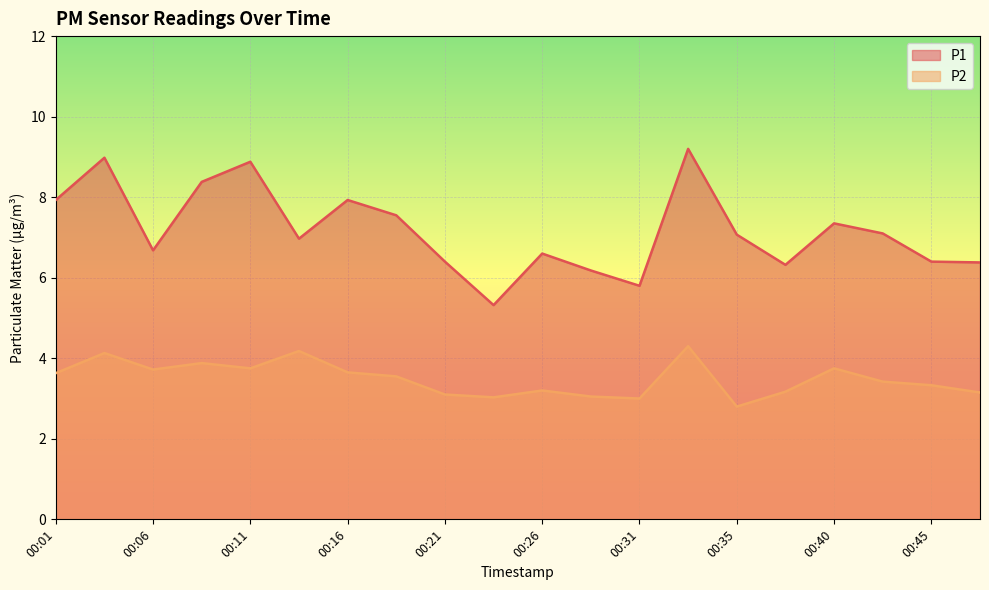

Rank the series at 00:48 from highest to lowest value.

P1, P2